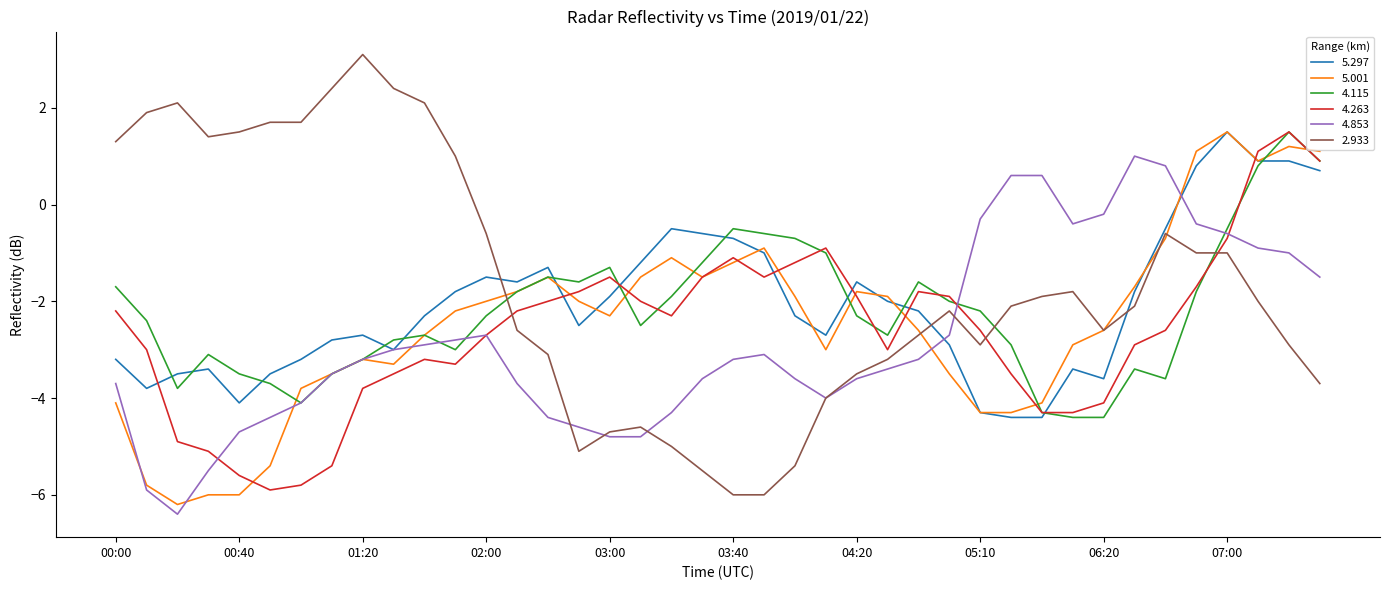

What is the highest value of the 2.933 series?

3.1